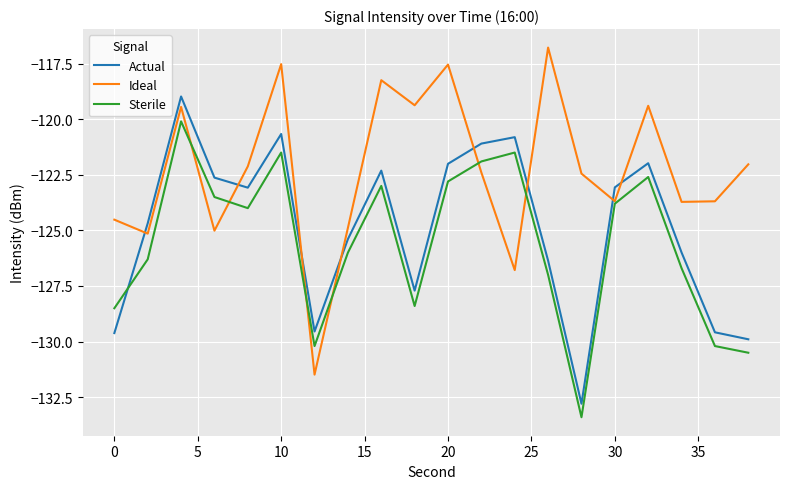

Rank the series by their maximum value, from highest to lowest.

Ideal, Actual, Sterile